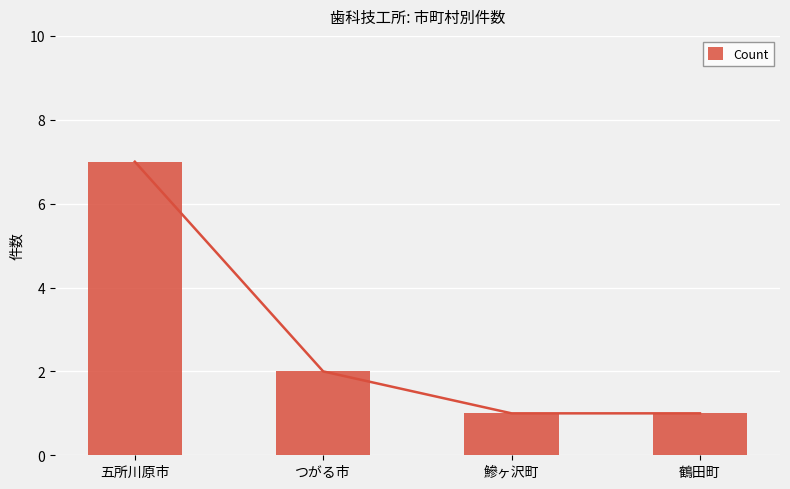

List the labels in order of value, smallest first.

鰺ヶ沢町, 鶴田町, つがる市, 五所川原市